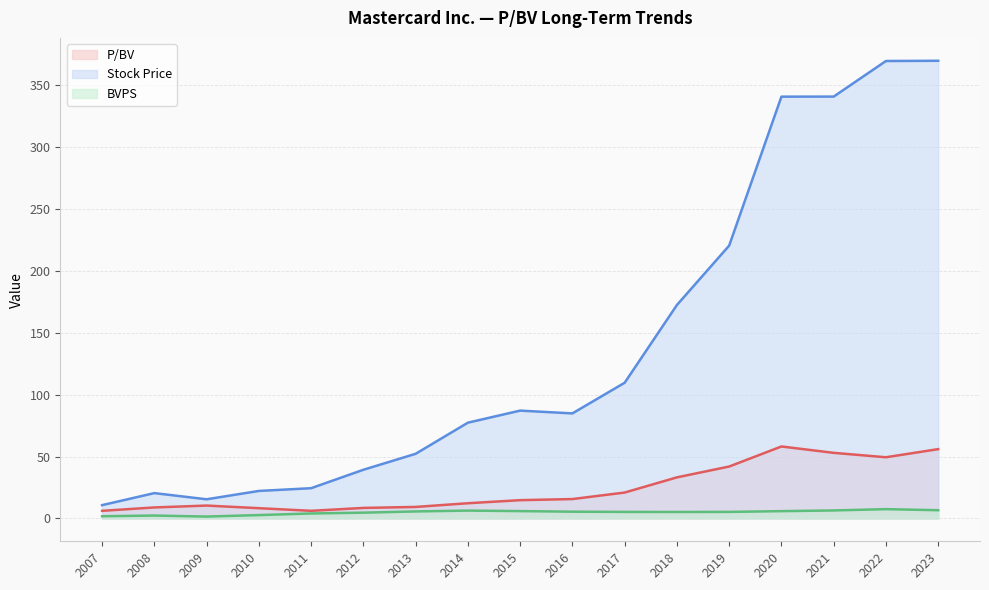

Rank the series by their maximum value, from highest to lowest.

Stock Price, P/BV, BVPS